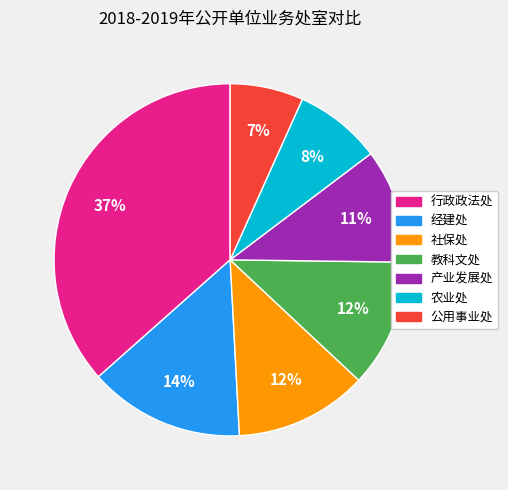

To the nearest percent, what portion does 教科文处 represent?

12%